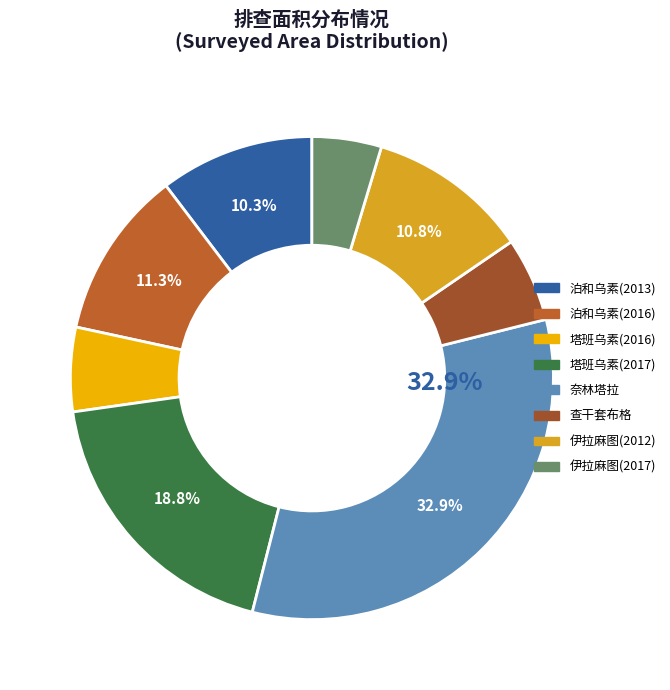

What is the largest slice in the pie chart?

奈林塔拉嘎查